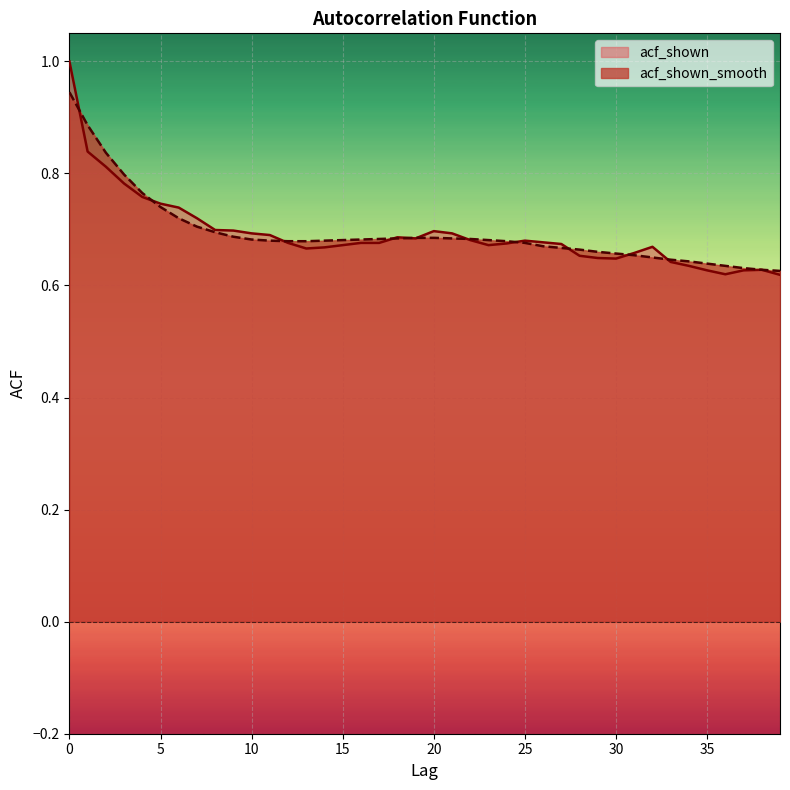

Which series changed the most between 0 and 37?

acf_shown